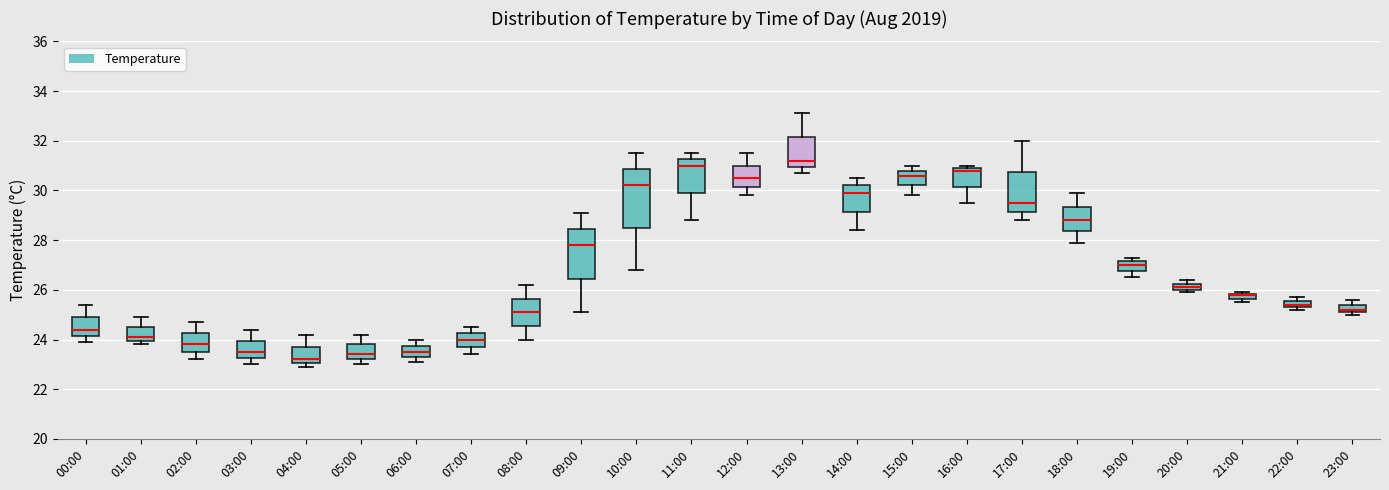

Comparing the boxes themselves (not the whiskers), which one is the tallest?

10:00